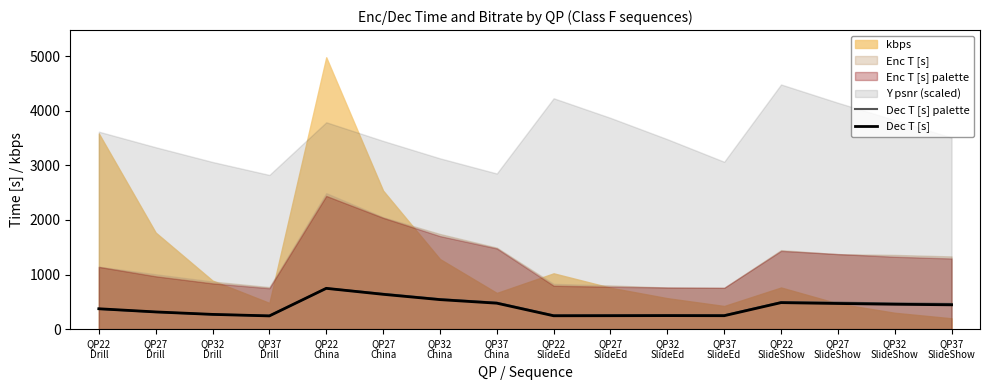

The Dec T [s] series shows 373.1 at QP22
Drill. True or false?

True